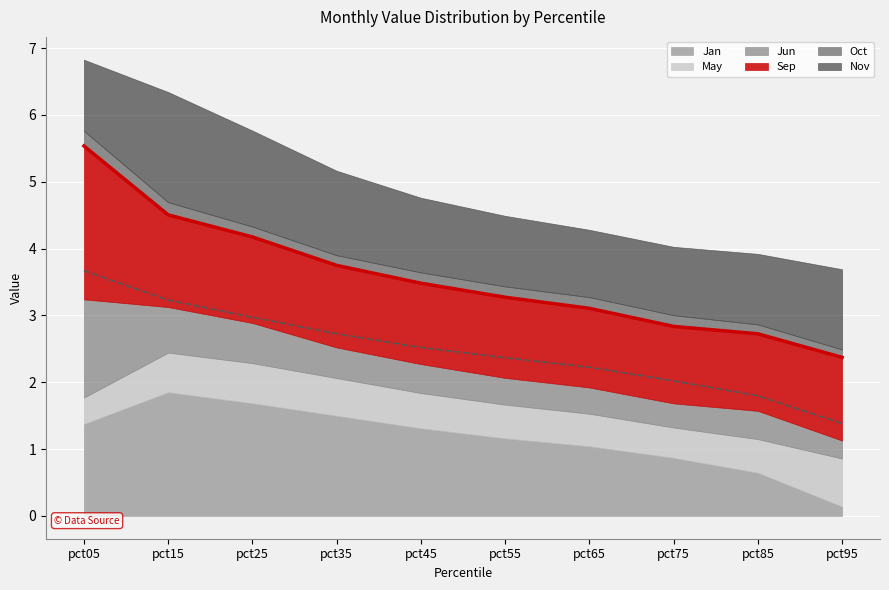

What are all the series names shown in the legend?

Jan, May, Jun, Sep, Oct, Nov